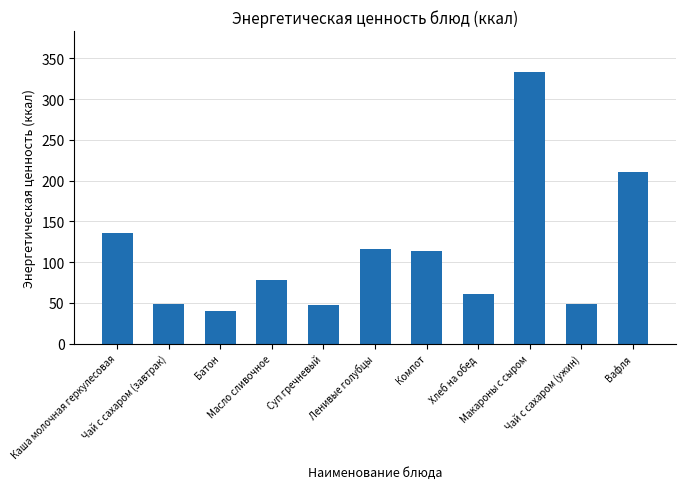

What is the greatest value displayed?

333.5